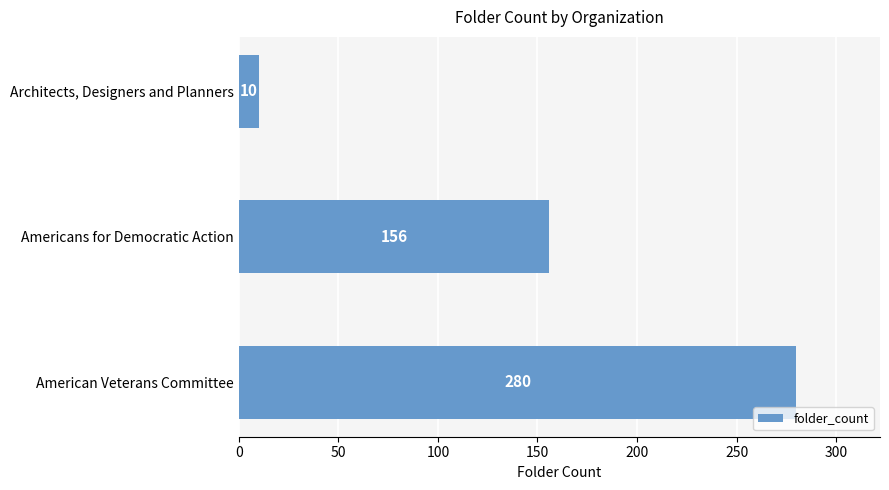

Are the bars grouped side by side (vs. stacked)?

No